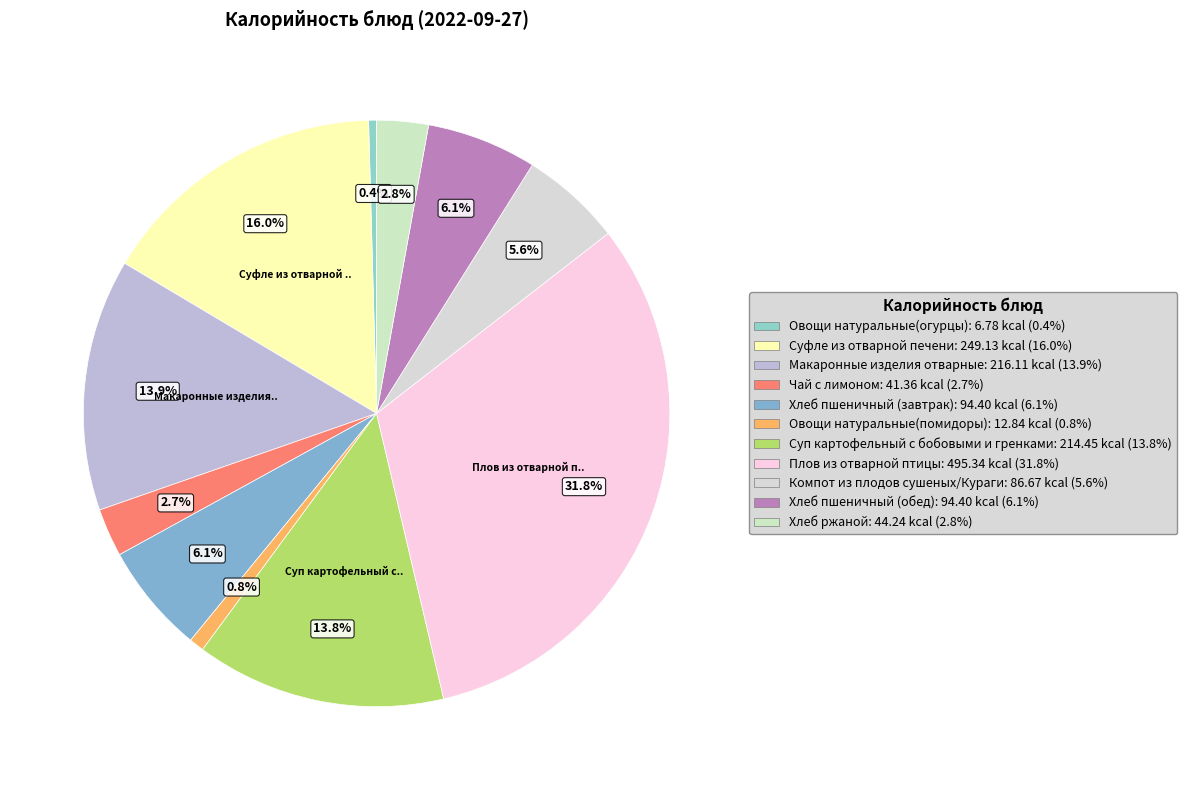

The Хлеб пшеничный (обед) slice represents 6% of the pie. True or false?

True